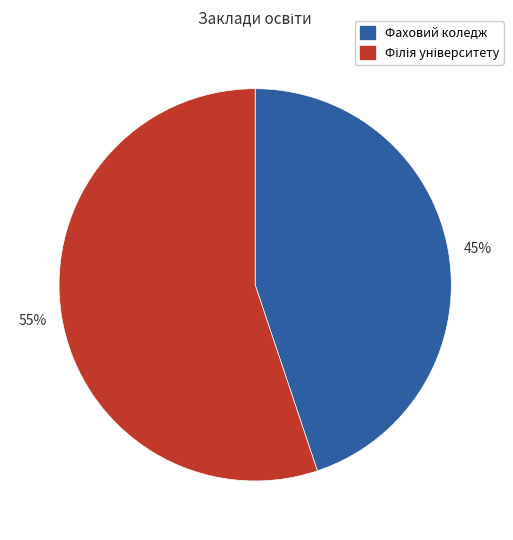

Which category has the smallest portion of the pie?

Фаховий коледж